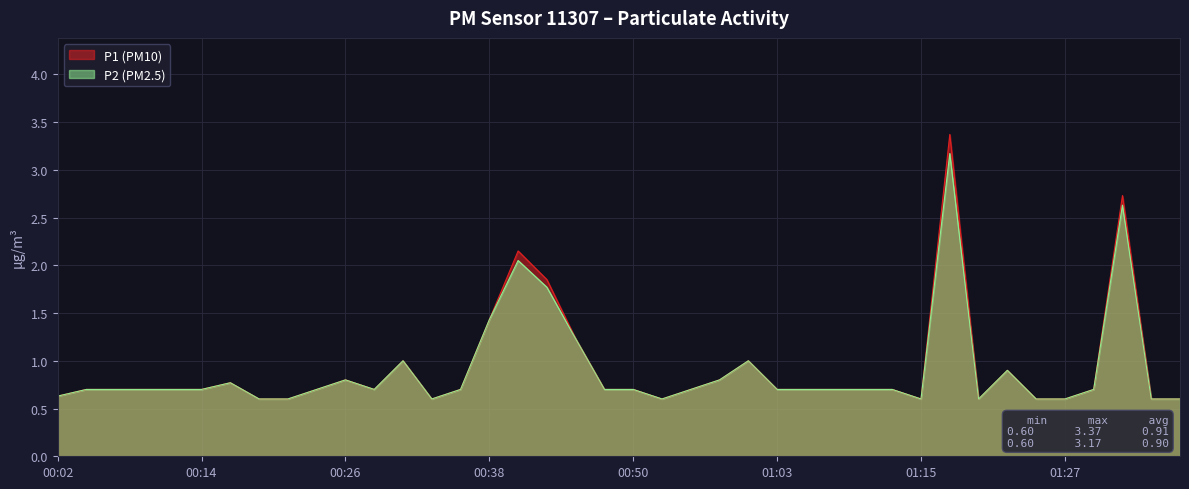

Where is the first local maximum for P2?

00:16